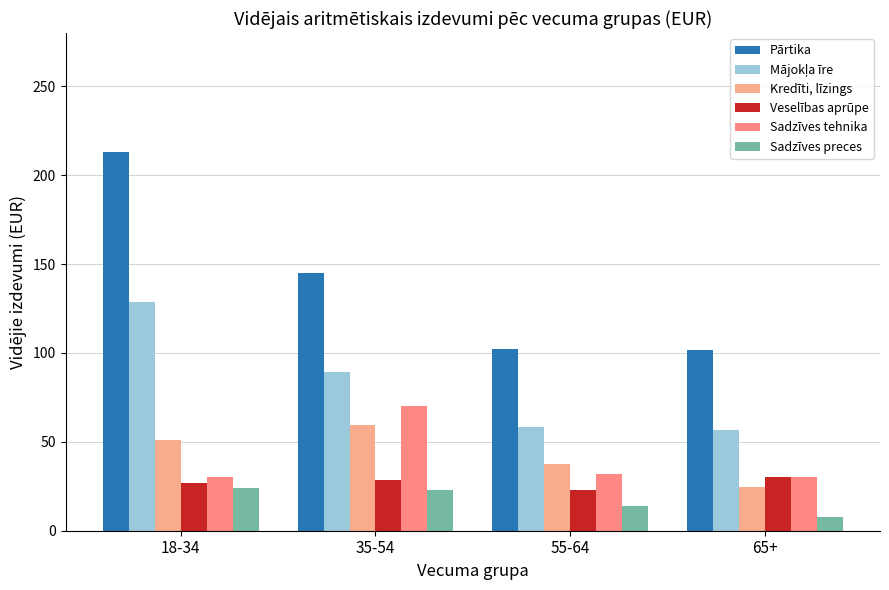

What is the label of the 3rd bar from the right?

35-54